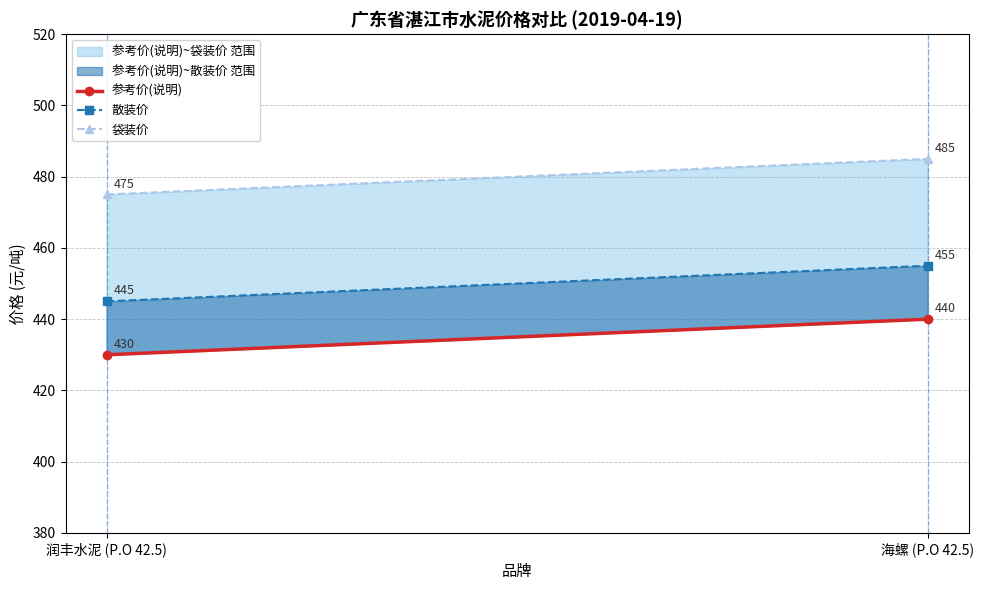

Is it true that 袋装价 equals 698 at 海螺 (P.O 42.5)?

False